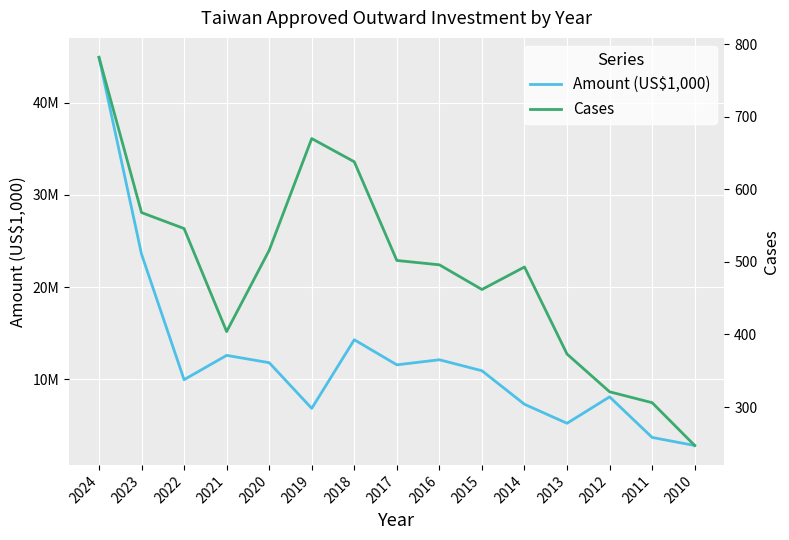

How many data points in Cases are less than 496?

7